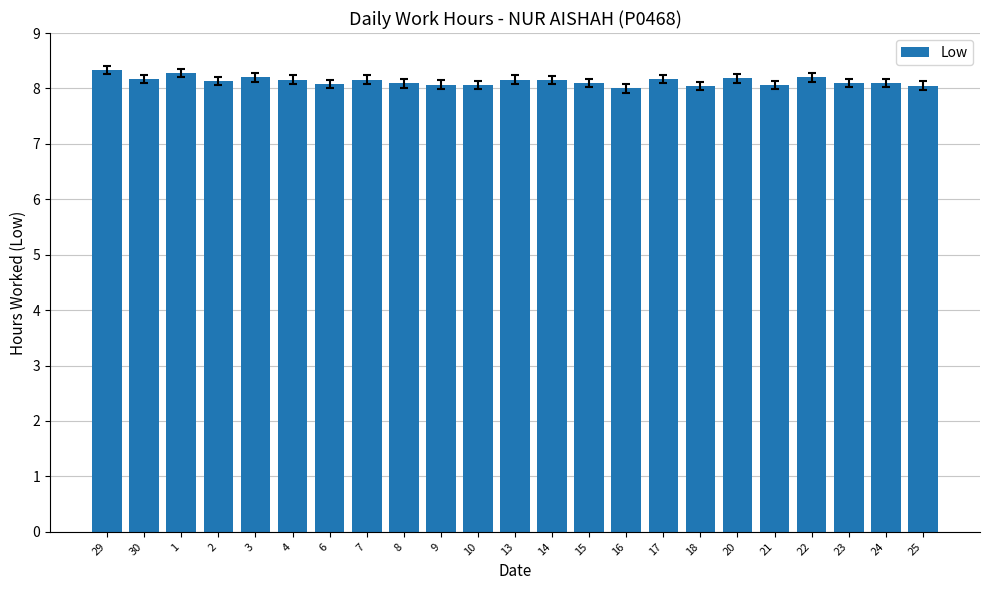

What value does the data have at 1?

8.3